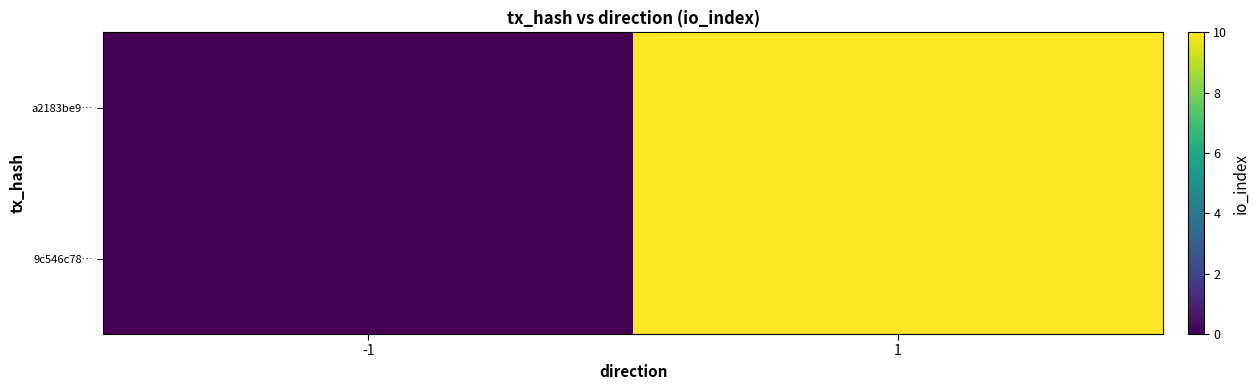

Reading left to right, what are all the values shown in this chart?

9c546c78…: -1=0	1=10
a2183be9…: -1=0	1=10